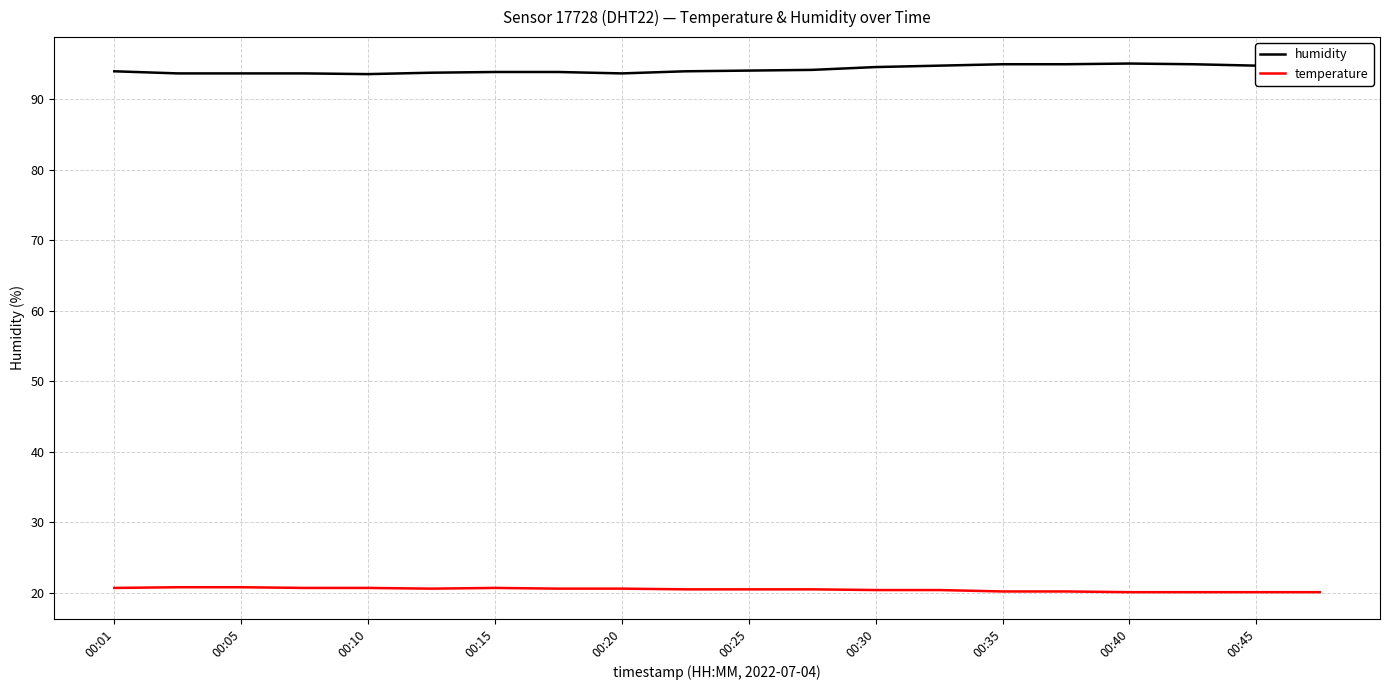

What is the minimum value for humidity?

93.6